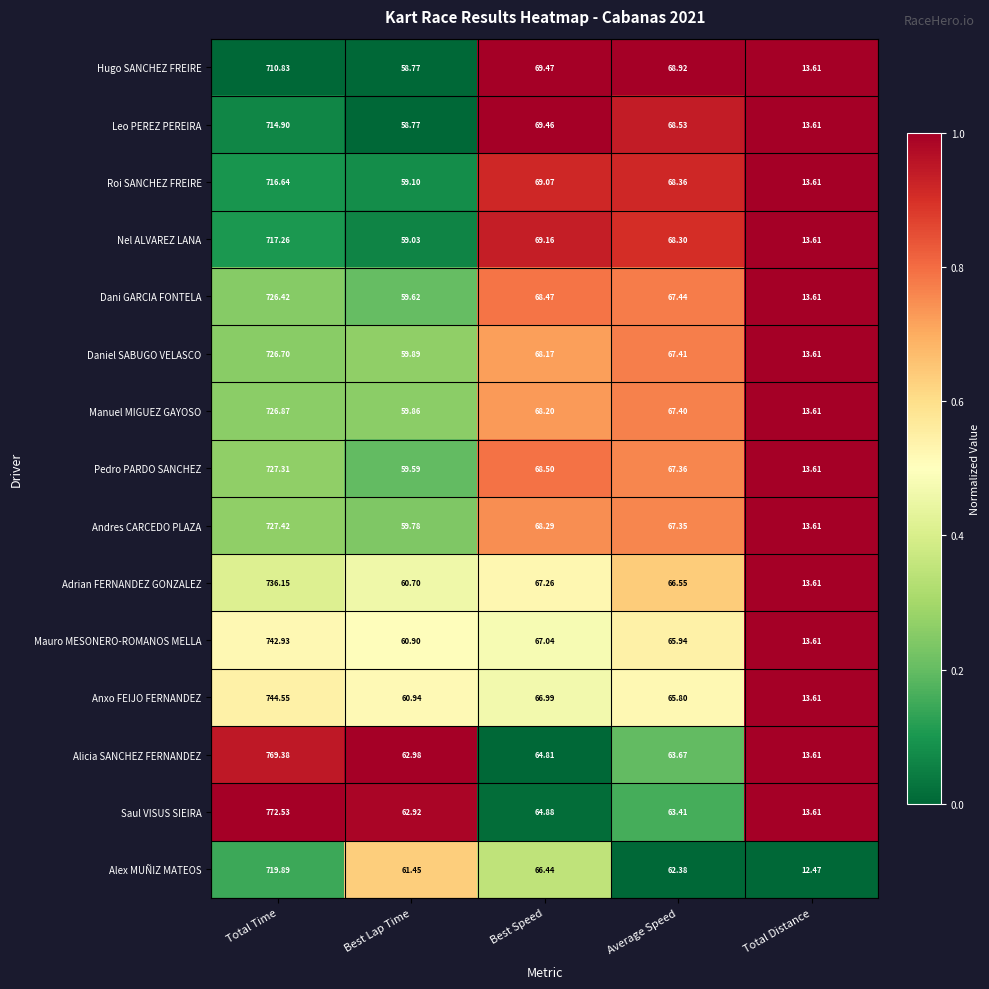

Which series has the largest total across all categories?

Saul VISUS SIEIRA